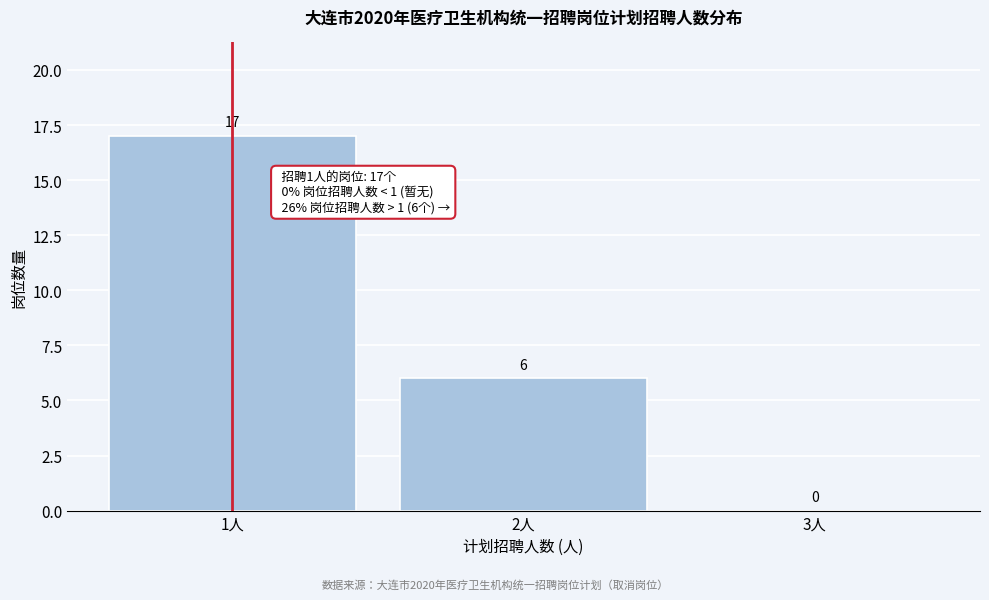

Which range on the x-axis has the tallest bar?

0.5 to 1.5